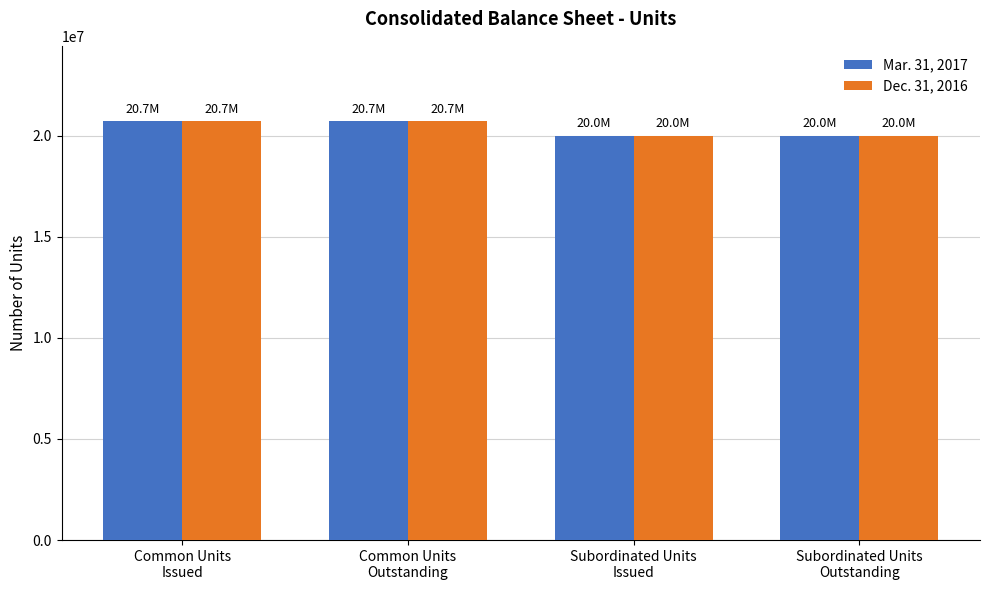

What is the lowest value of the Dec. 31, 2016 series?

20000000